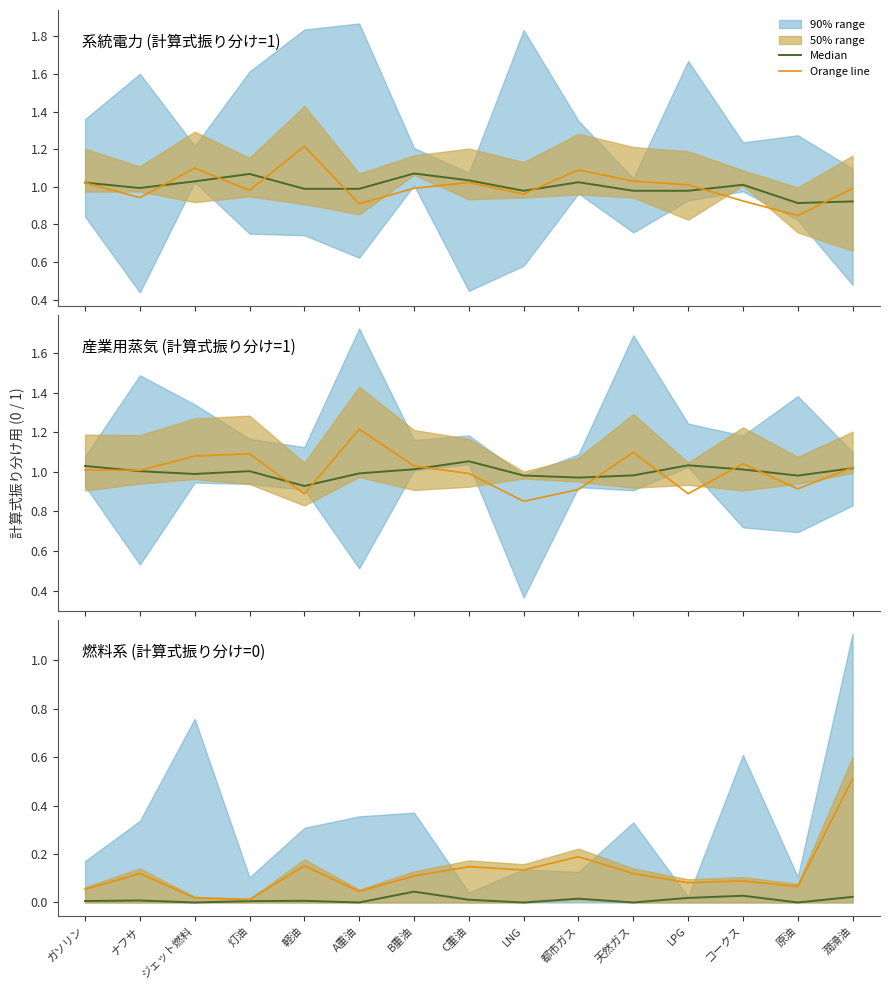

True or false: Median and Orange line intersect in this chart.

False